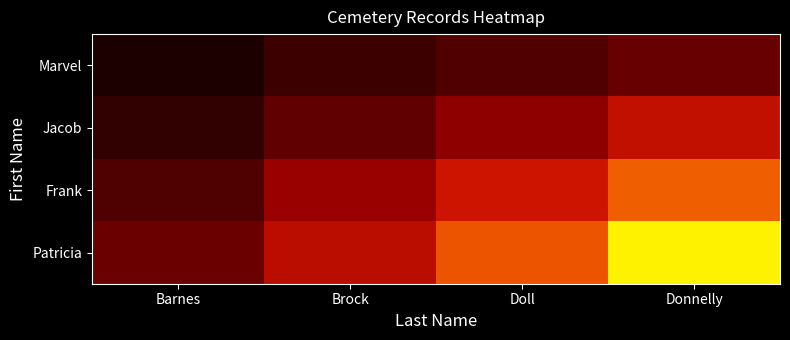

What is the total value across all series at Brock?

1.3